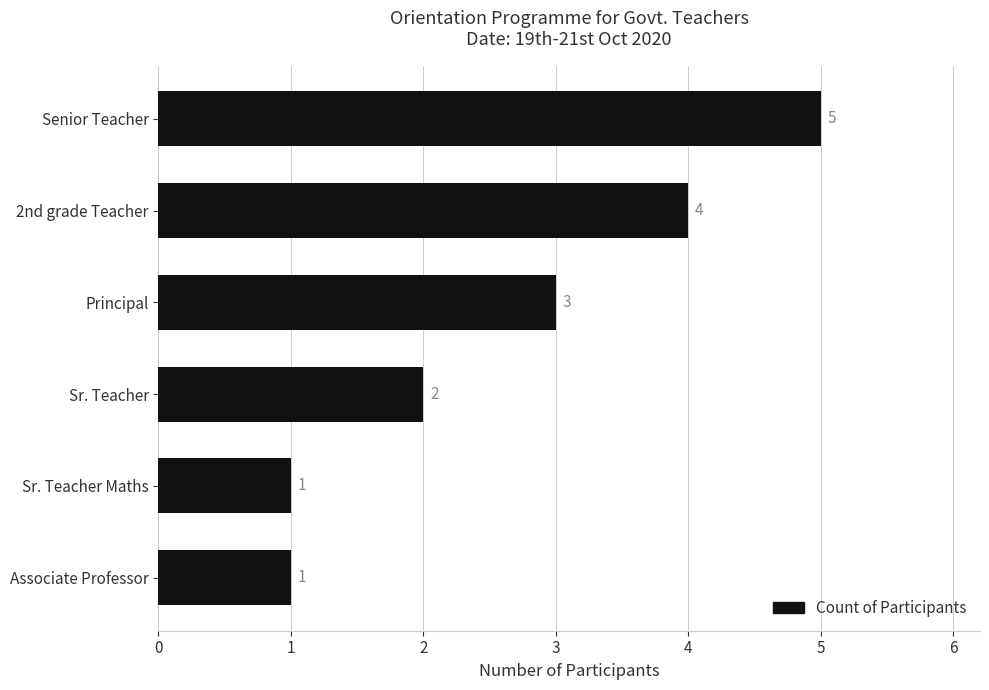

What is the greatest value displayed?

5